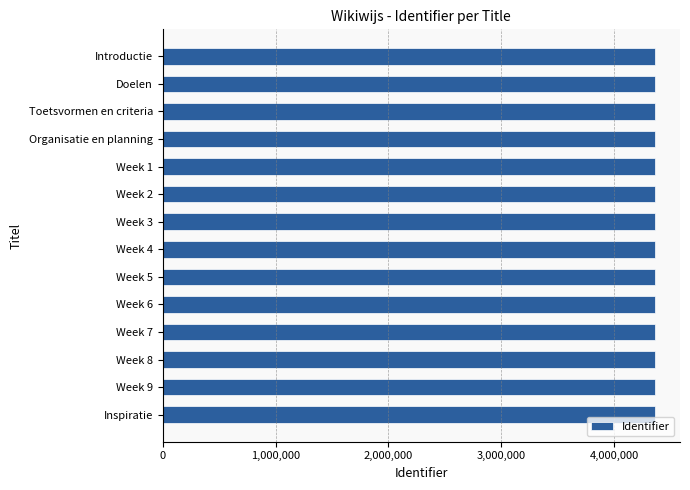

What is the minimum value shown in the chart?

4365670